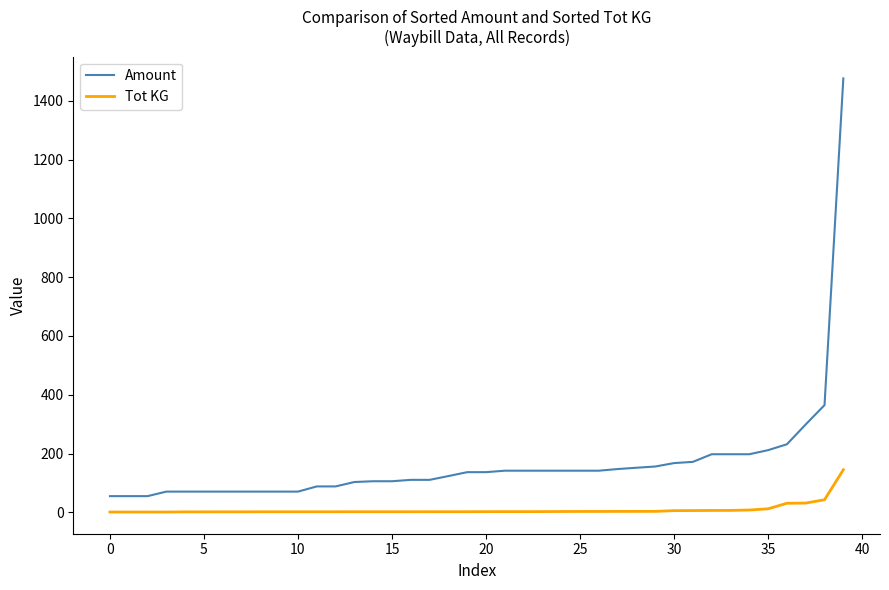

True or false: Tot KG and Amount intersect in this chart.

False